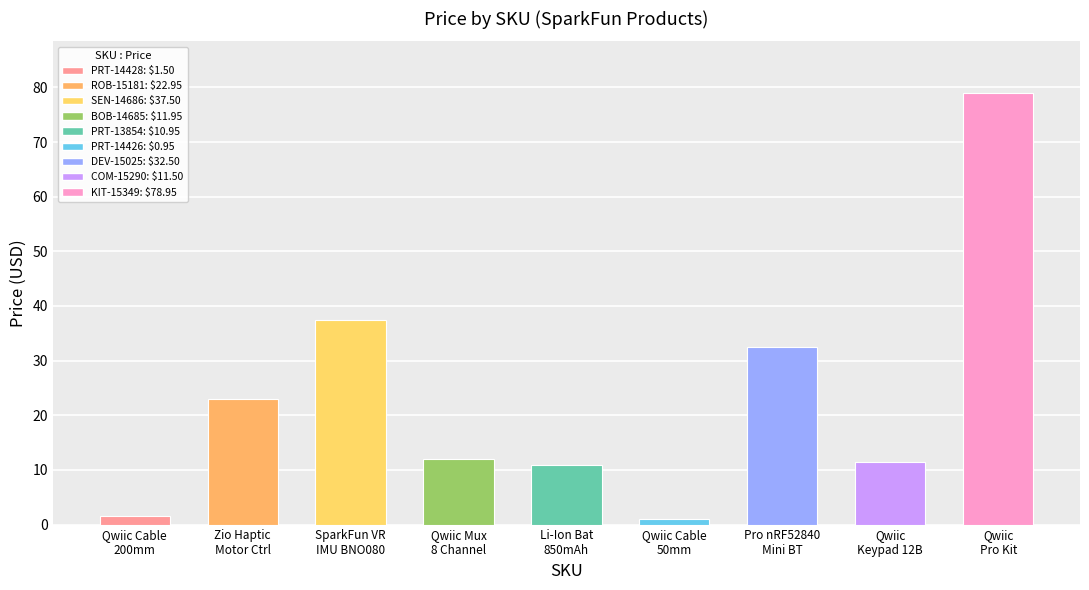

Between Qwiic Cable
50mm and Qwiic Mux
8 Channel, which is larger?

Qwiic Mux
8 Channel